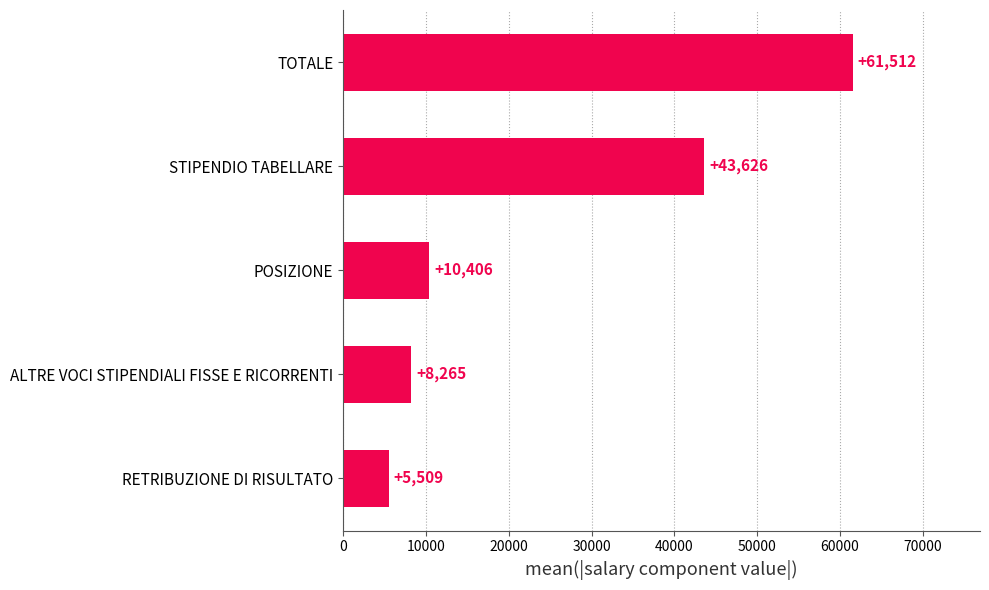

What is the maximum value shown in the chart?

61512.3